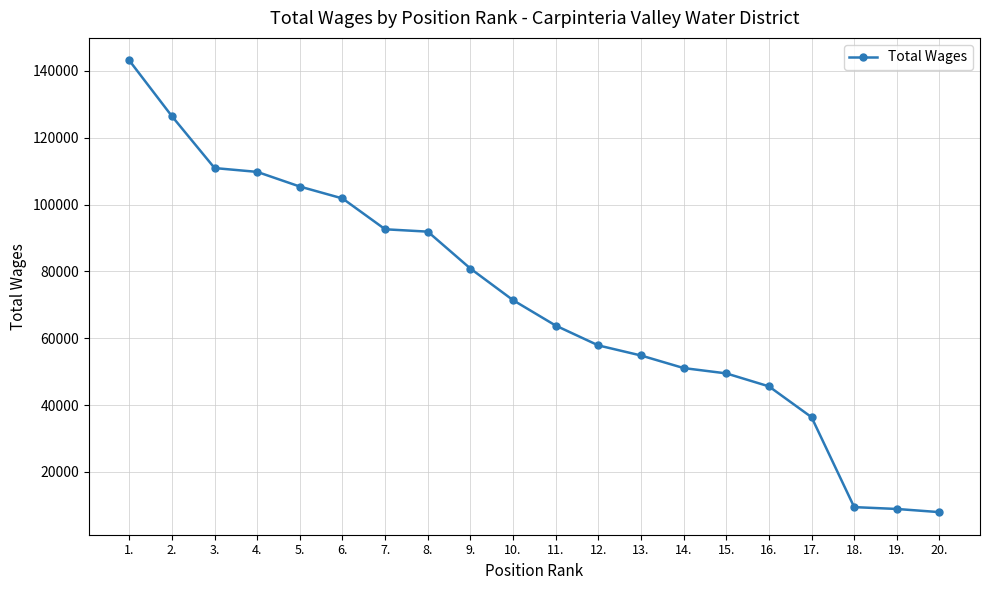

Between 20. and 1., which is larger?

1.